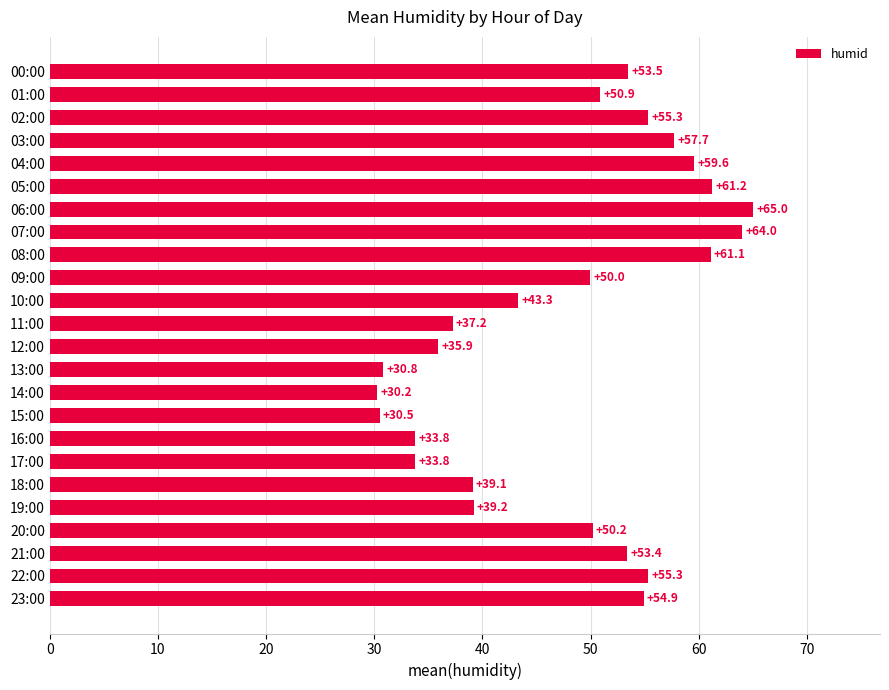

What is the sum of the values at 07:00 and 18:00?

103.1